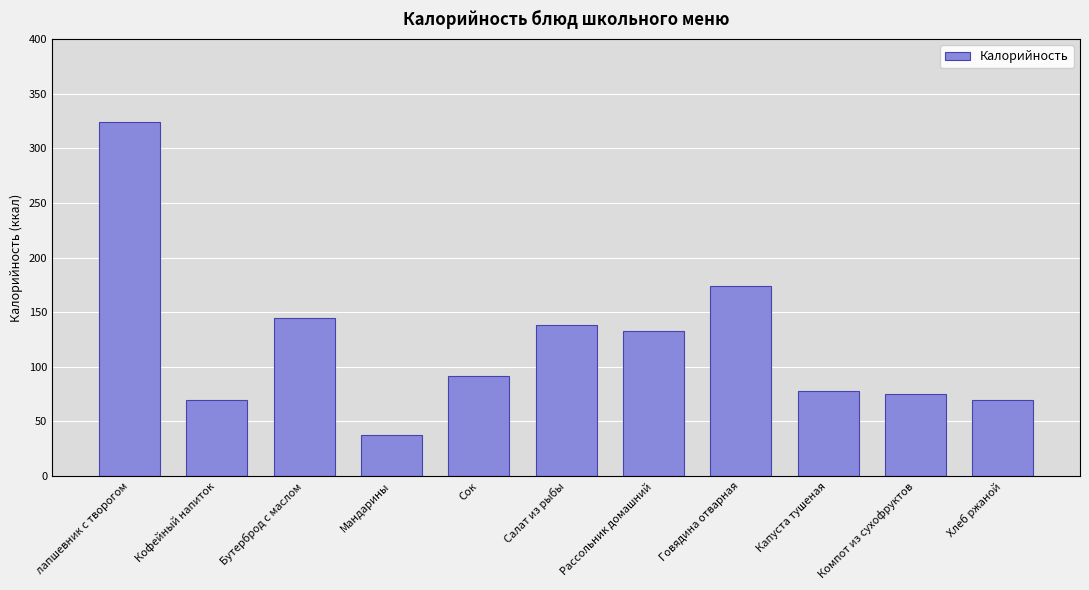

Which label corresponds to the smallest value in the chart?

Мандарины